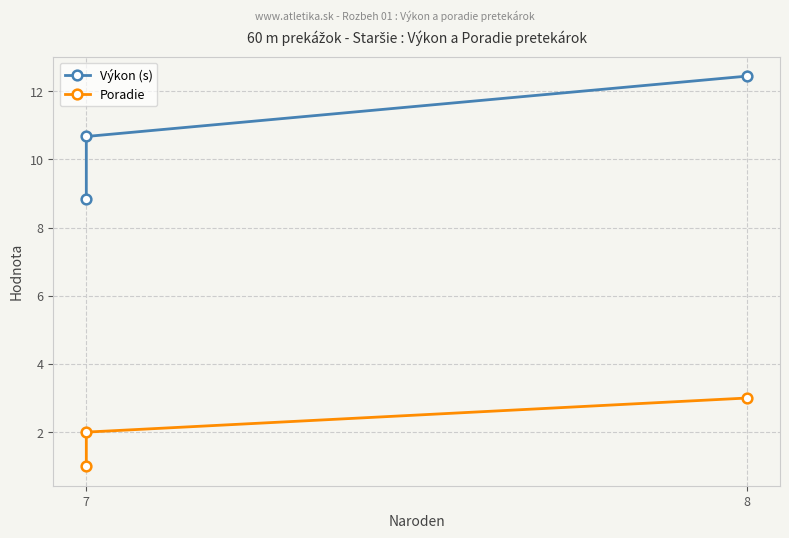

The Poradie series shows 1.0 at 7. True or false?

True